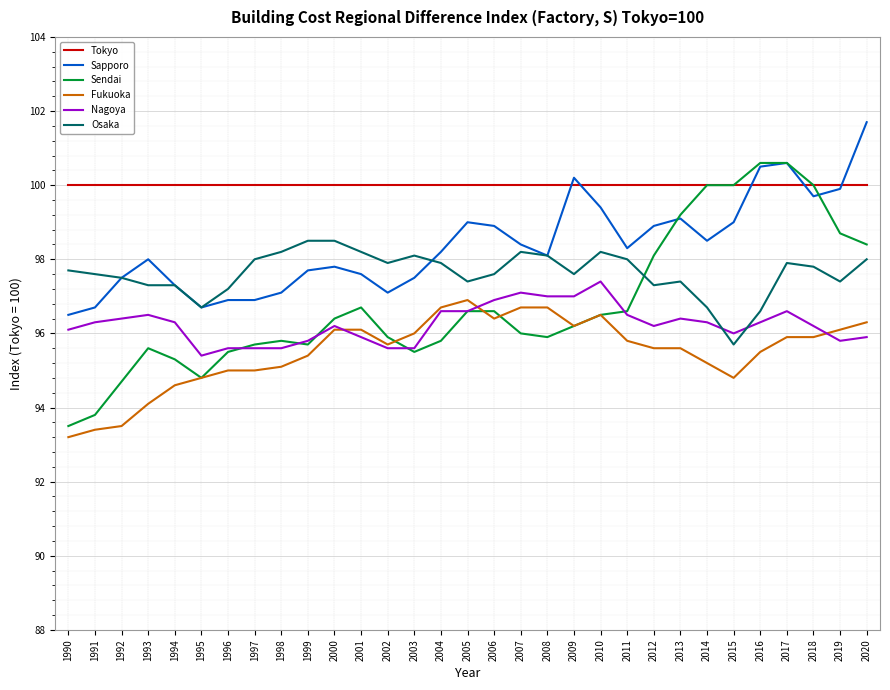

At which category is the sum across all series the highest?

2017